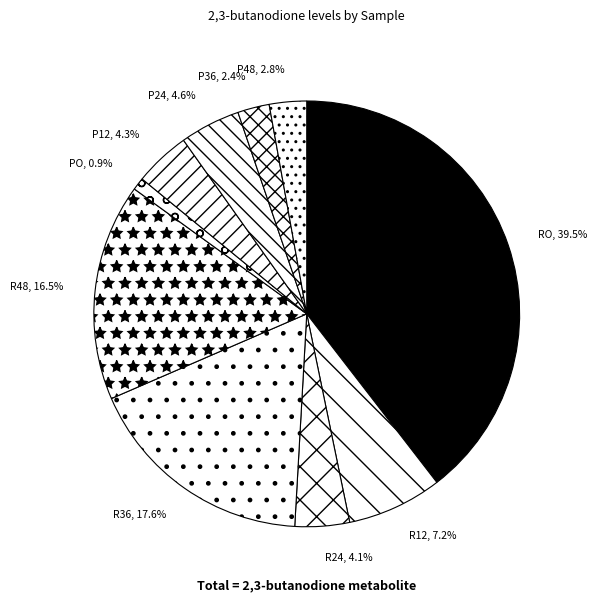

To the nearest percent, what is the combined percentage of P24 and P48?

7%